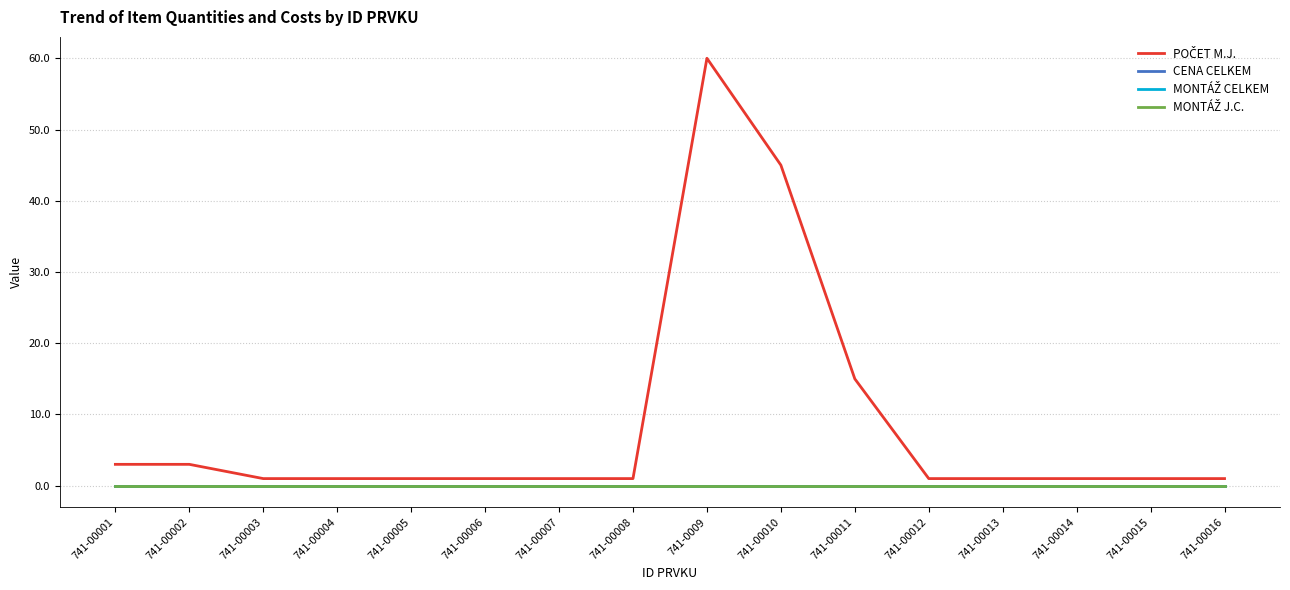

Does the chart have visible grid lines?

Yes